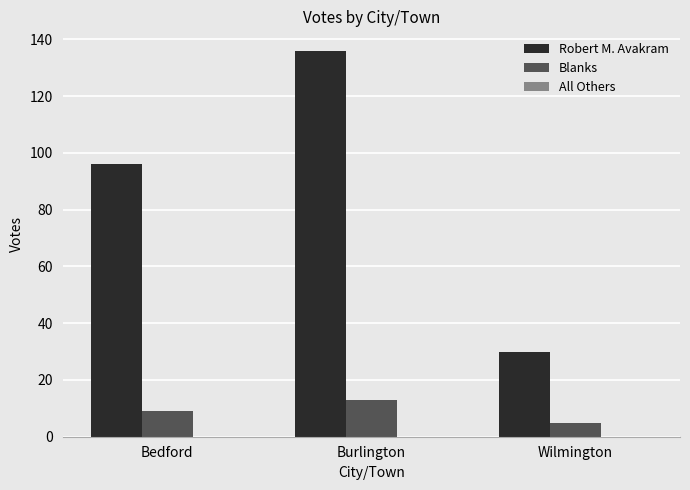

What is the difference between the maximum and minimum values in the Blanks series?

8